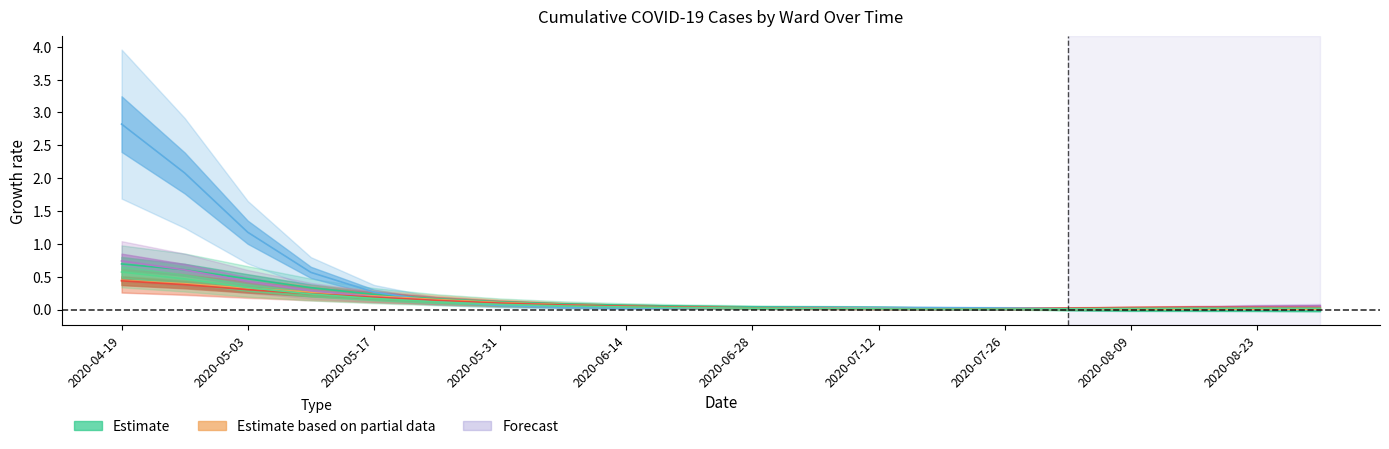

Is the value of Ward 1 at 2020-07-26 greater than the value of Ward 2 at 2020-07-05?

No